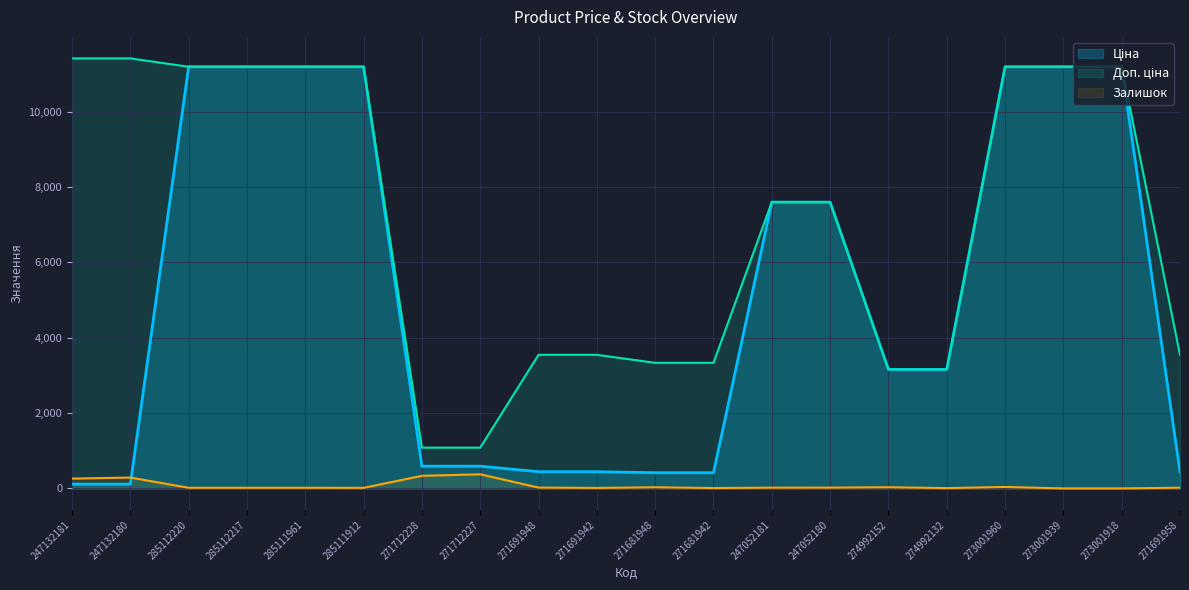

True or false: Залишок has a value of 17.0 at 285111961.

True